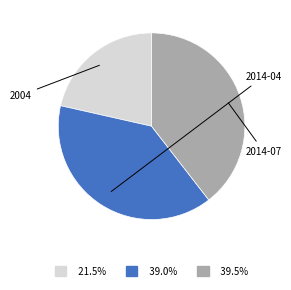

Count the number of slices in the pie.

3